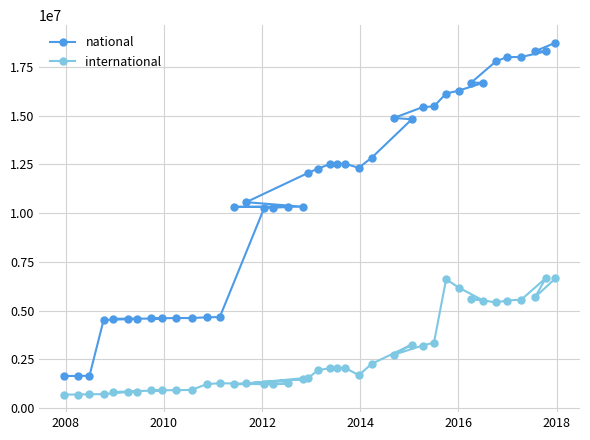

What is the difference between the maximum and second lowest values in the national series?

17102033